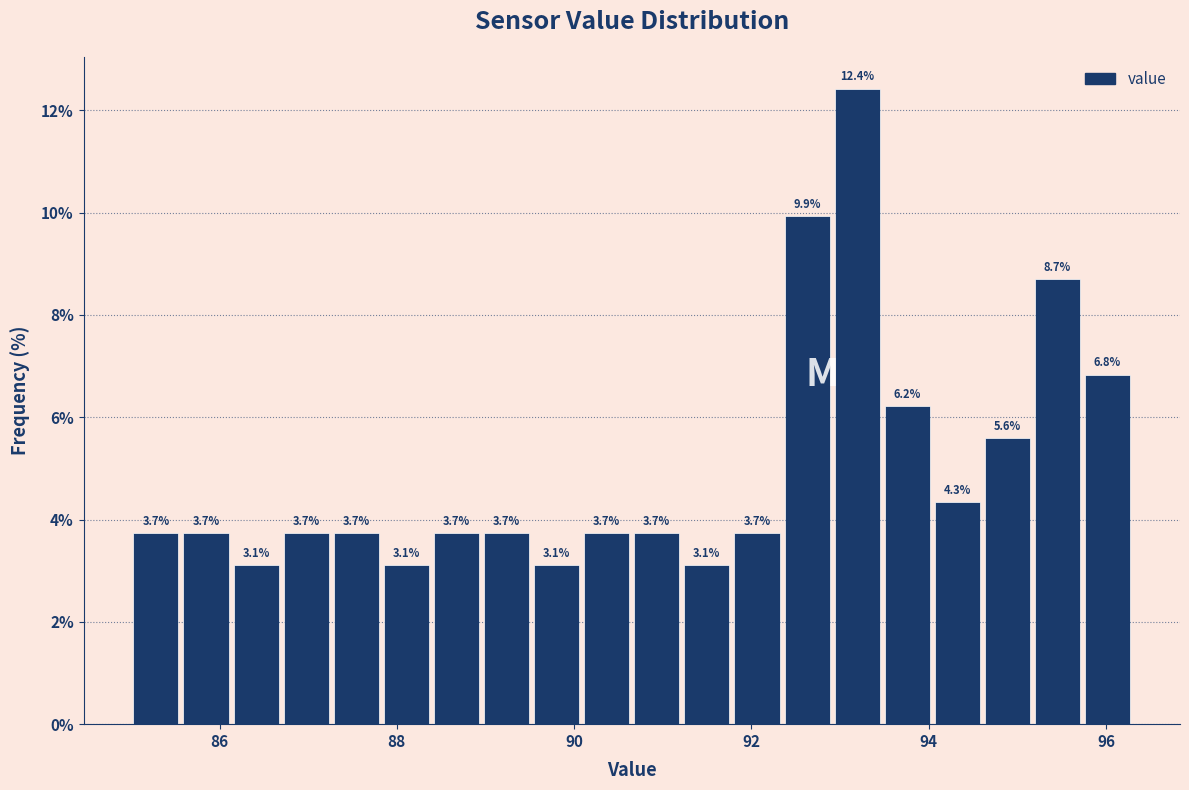

Around what value on the x-axis is the tallest bar? Give the approximate position of its centre, as read against the axis.

93.2